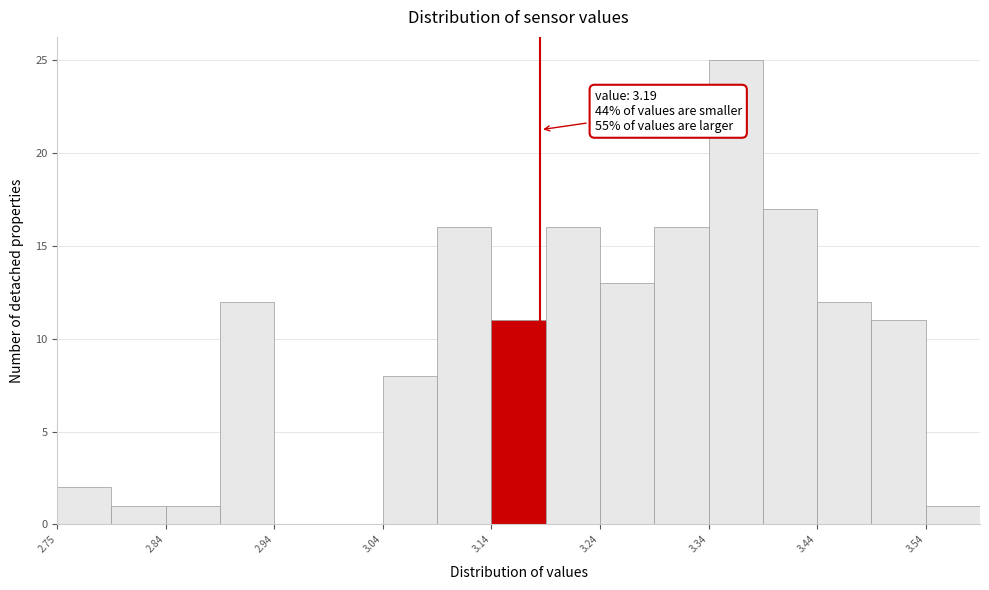

Over which range of the x-axis is the bar tallest?

3.345 to 3.395